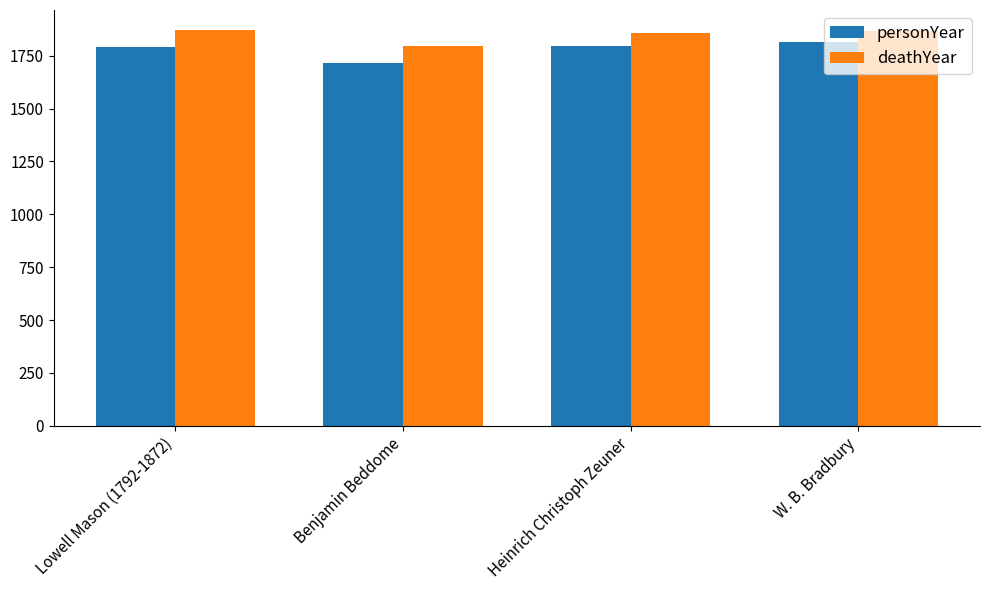

What is the difference between the highest and lowest values at W. B. Bradbury?

52